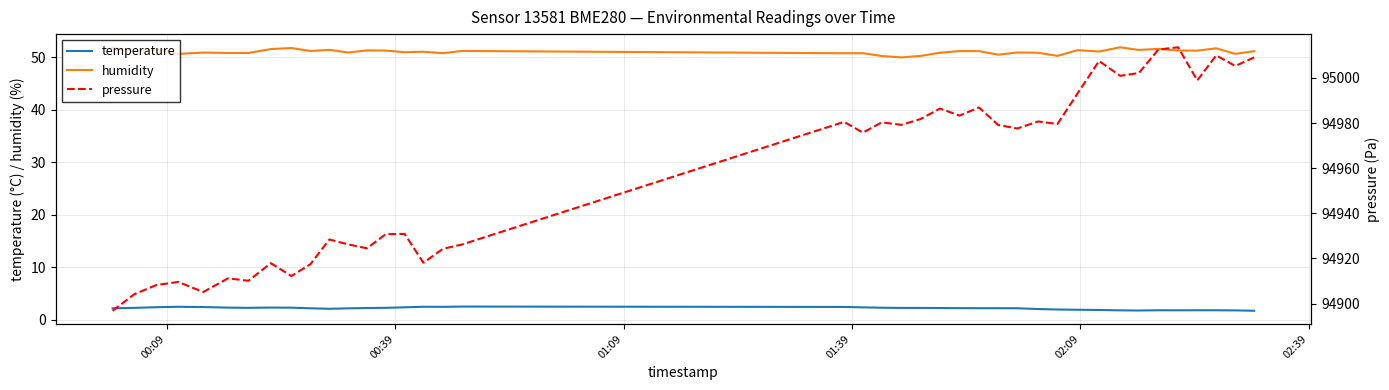

Reading left to right, transcribe all the data shown in this chart.

temperature: 2.2	2.2	2.4	2.5	2.4	2.3	2.2	2.3	2.3	2.2	2.1	2.1	2.2	2.2	2.4	2.5	2.4	2.5	2.4	2.3	2.3	2.2	2.2	2.2	2.2	2.2	2.2	2.2	2.0	1.9	1.9	1.8	1.8	1.7	1.8	1.8	1.8	1.8	1.8	1.7
humidity: 51.9	51.2	51.5	50.7	50.9	50.8	50.8	51.6	51.8	51.2	51.4	50.9	51.3	51.3	51.0	51.1	50.8	51.2	50.8	50.8	50.3	50.0	50.3	50.9	51.2	51.2	50.5	50.9	50.9	50.3	51.4	51.1	51.9	51.4	51.6	51.3	51.3	51.7	50.7	51.2
pressure: 94896.8	94904.2	94908.2	94909.6	94905.1	94911.2	94910.1	94917.9	94912.2	94917.5	94928.4	94926.2	94924.5	94930.8	94930.9	94918.1	94924.3	94926.2	94980.5	94975.8	94980.3	94979.2	94981.8	94986.4	94983.3	94986.9	94979.2	94977.6	94980.7	94979.6	94993.2	95007.5	95000.9	95002.2	95012.6	95013.6	94998.9	95010.0	95005.3	95009.1